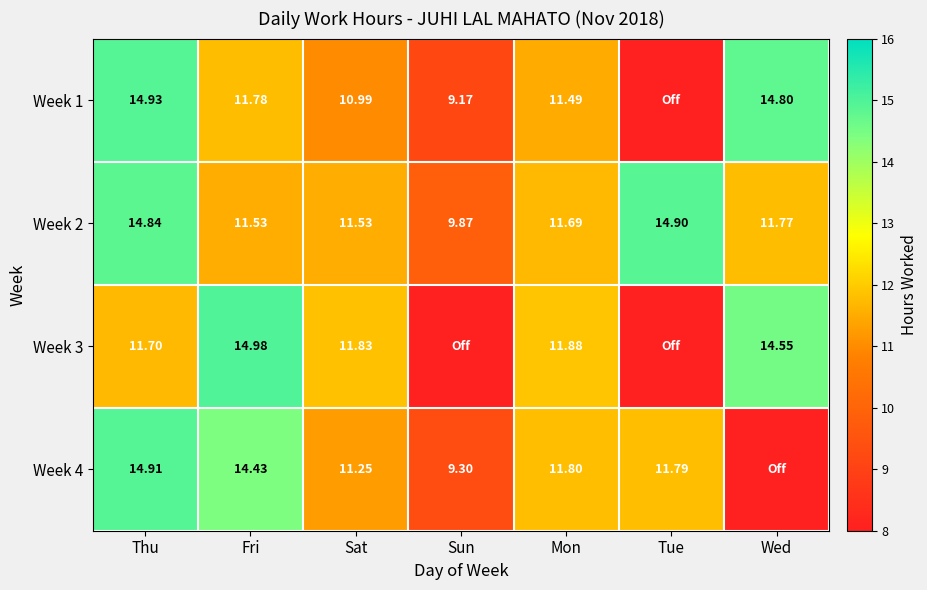

True or false: Week 2 has a value of 11.5 at Fri.

True